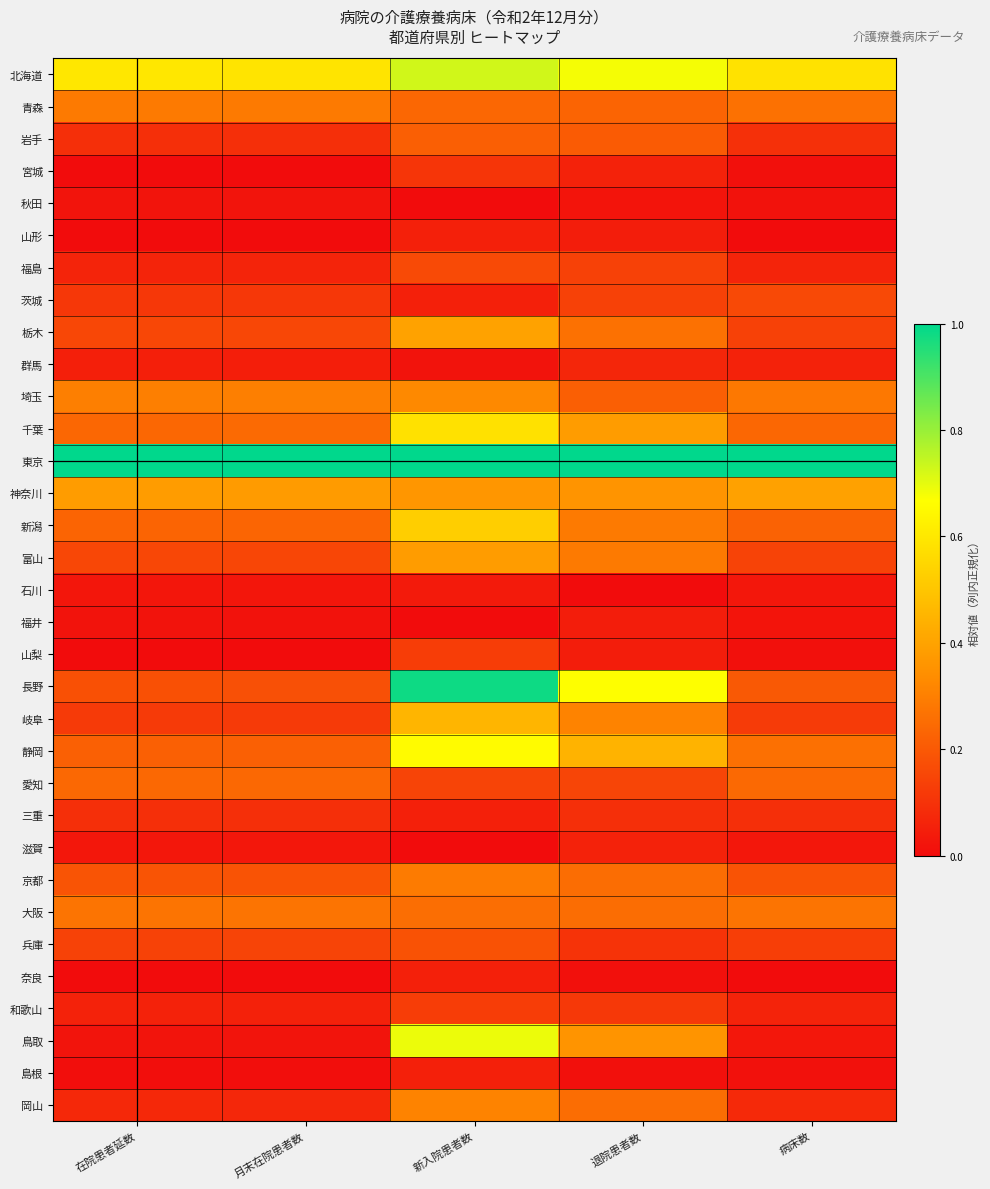

What is the total value across all series at 新入院患者数?

9.6